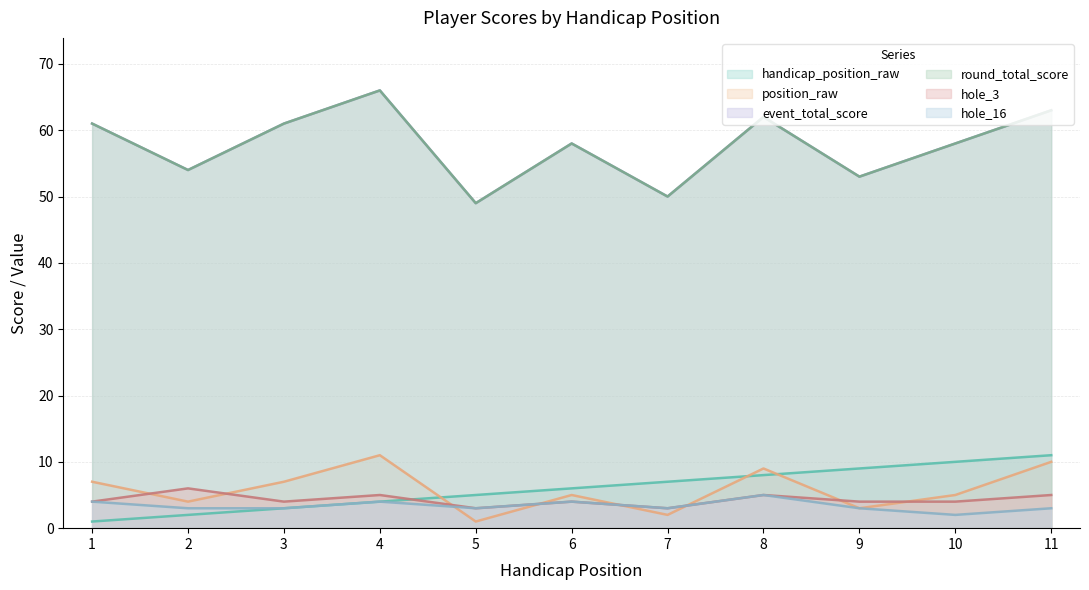

Is it true that event_total_score equals 83 at 2?

False